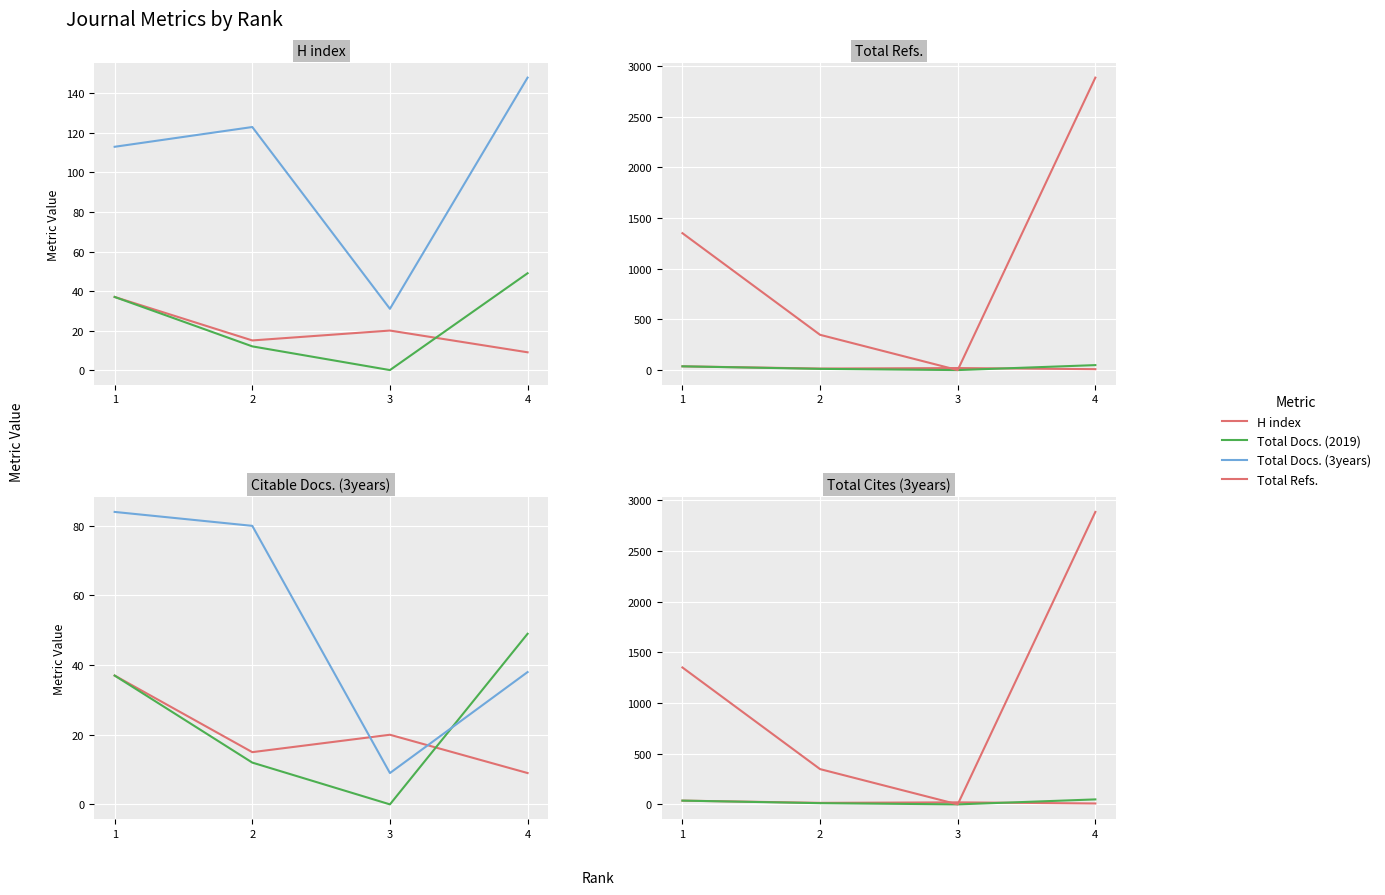

What is the value of the Total Docs. (3years) point at the 1st from the left?

84